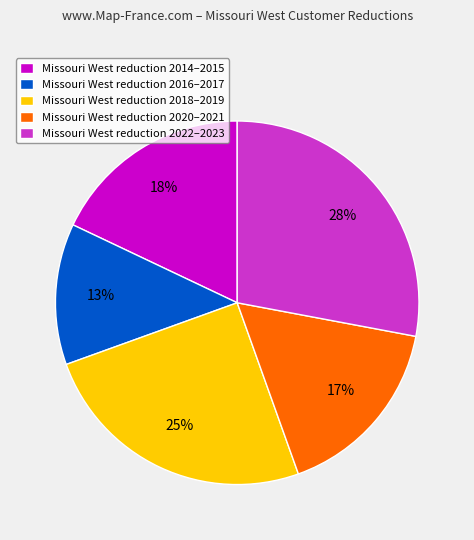

True or false: Missouri West reduction 2018–2019 accounts for 40% of the total.

False